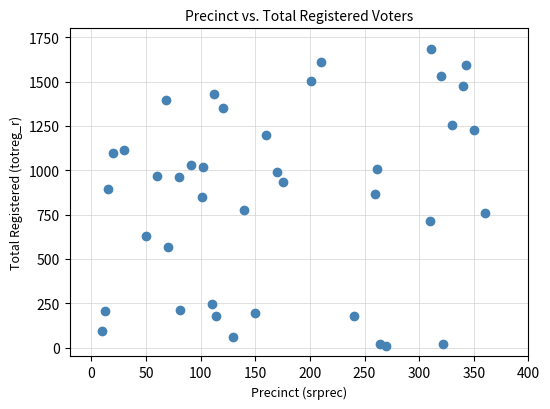

What is the range of X values (max minus min)?

350